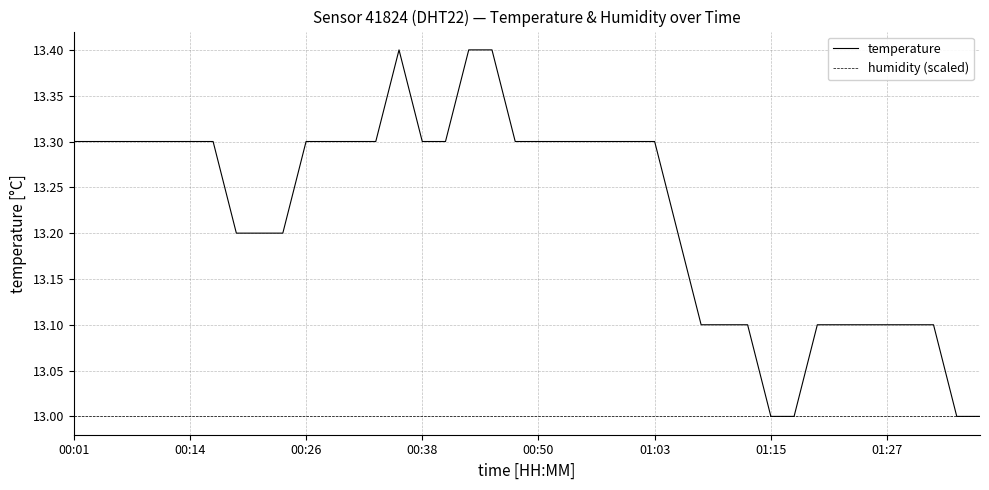

Is this an area chart (filled region under the line)?

No